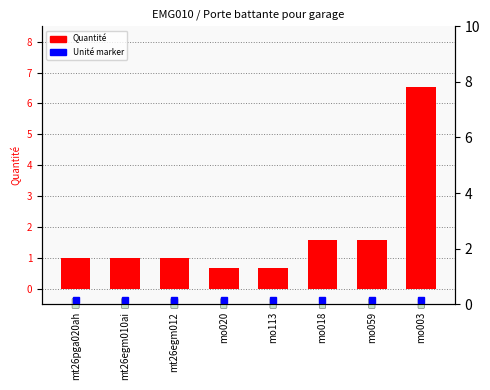

True or false: the data shows 0.7 at mo113.

True